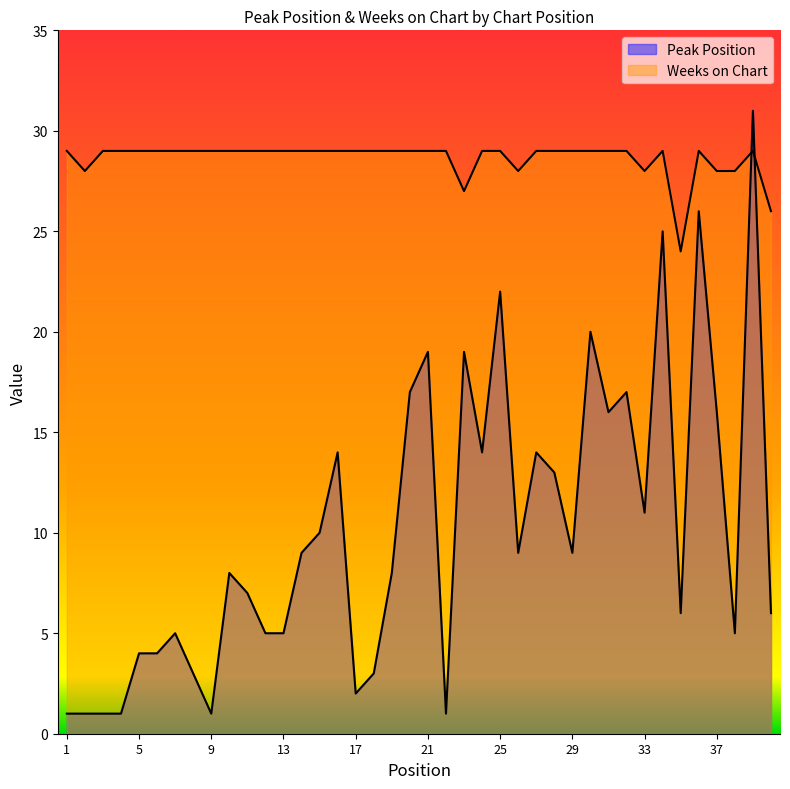

What is the difference between the maximum and second lowest values in the Peak Position series?

30